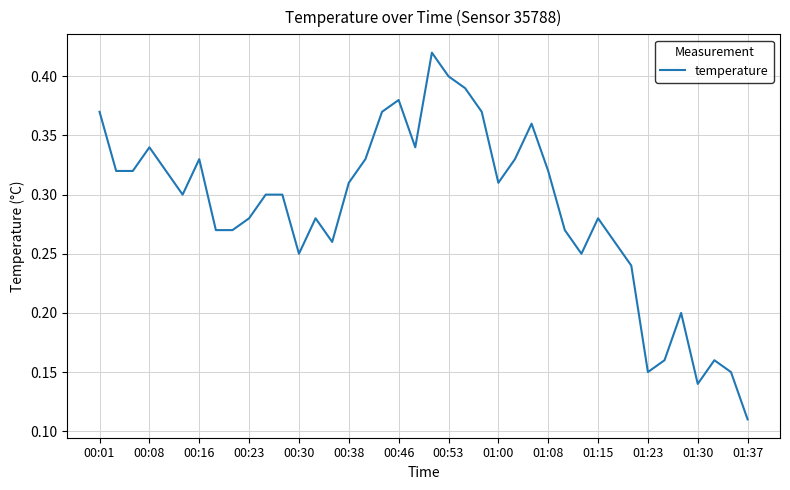

The chart shows a value of 0.4 at 00:53. True or false?

True